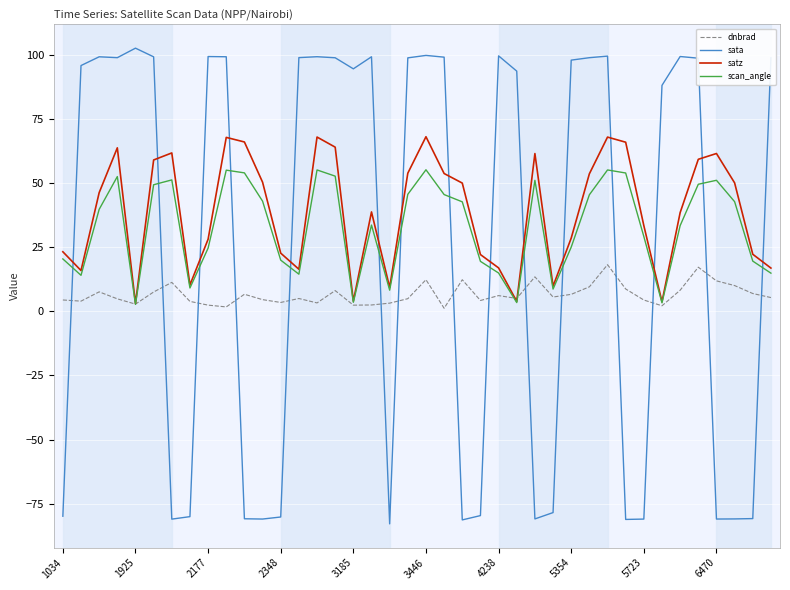

Rank the series by their maximum value, from lowest to highest.

dnbrad, scan_angle, satz, sata